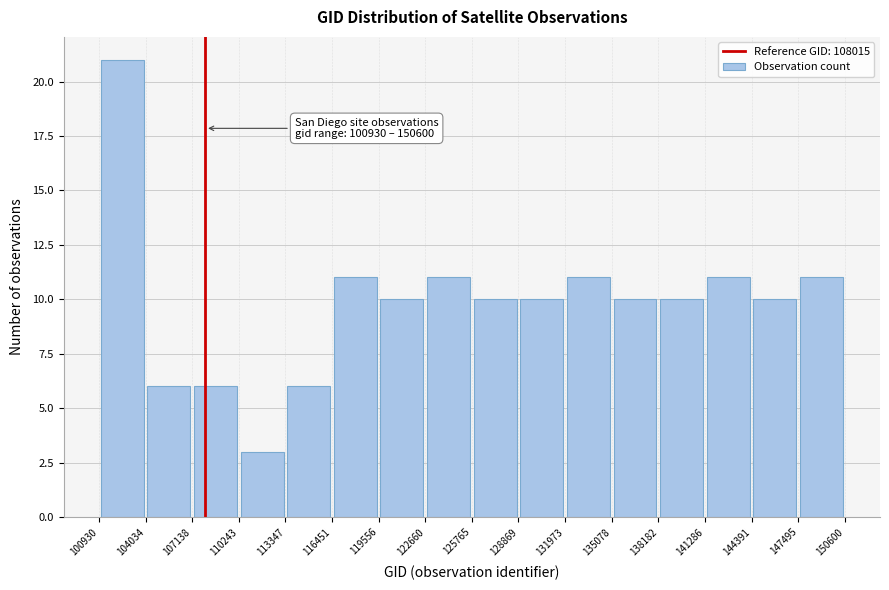

Over which range of the x-axis is the bar tallest?

100930 to 104034